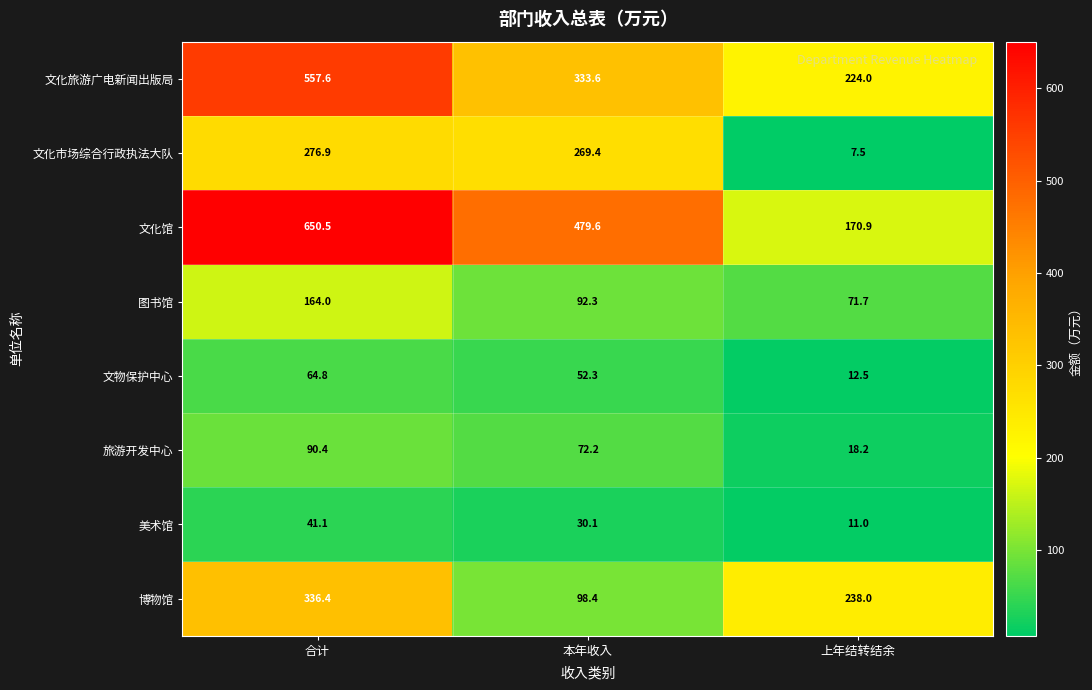

What is the difference between the 旅游开发中心 values at 本年收入 and 合计?

18.2